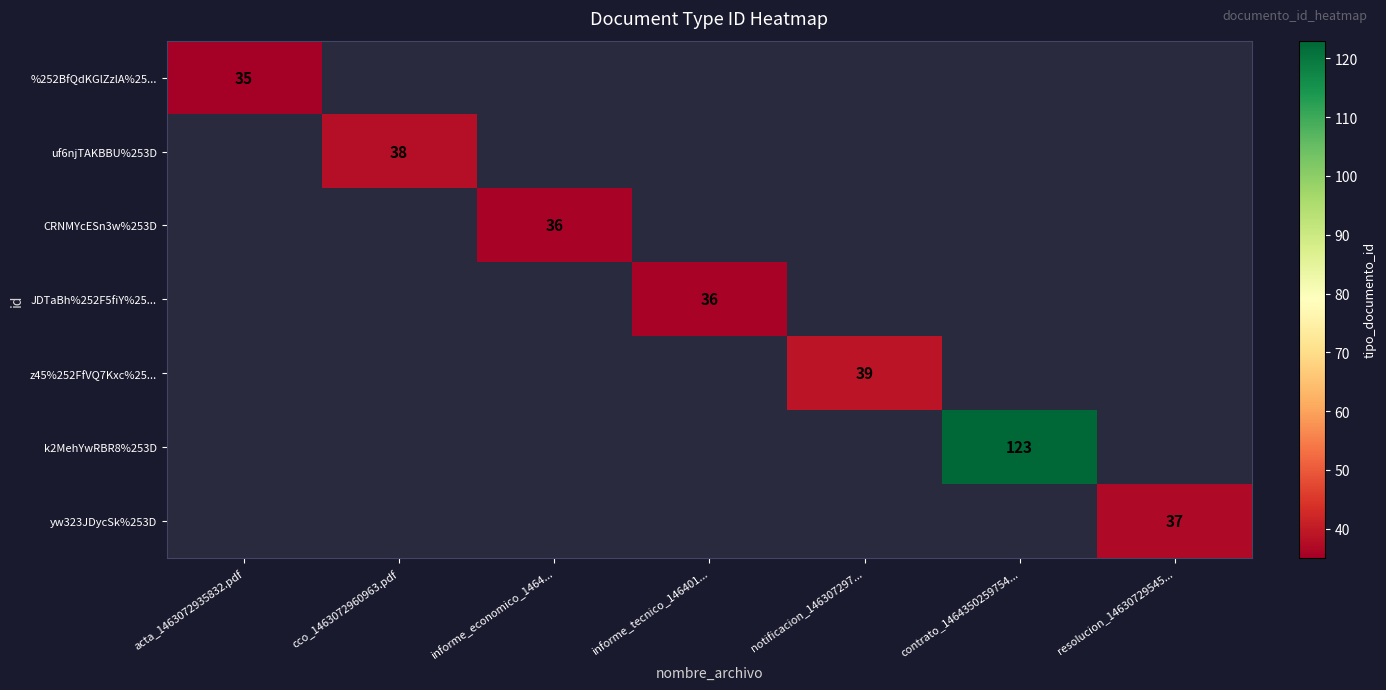

At which category does the chart reach its peak across all series?

contrato_1464350259754...